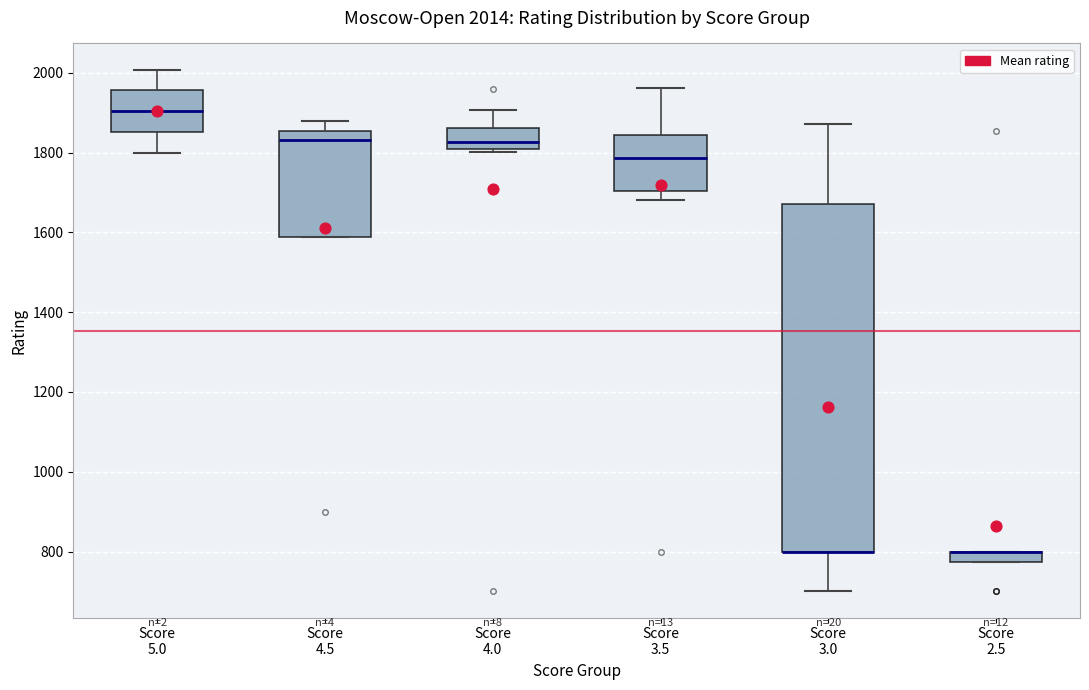

Which box is the tallest, from its lower edge to its upper edge?

Score 3.0